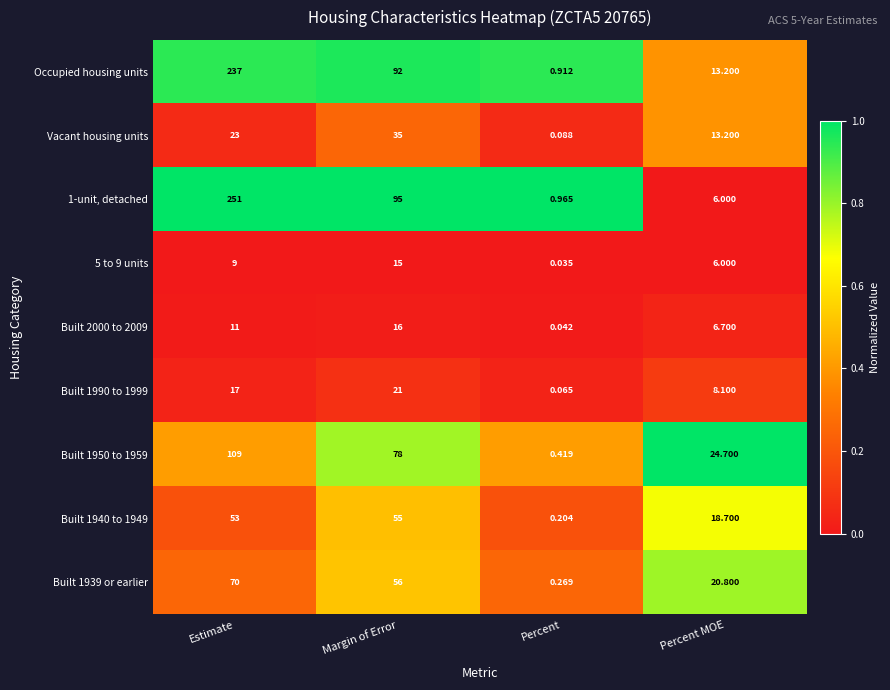

Where is 1-unit, detached nearest to the value 125?

Margin of Error